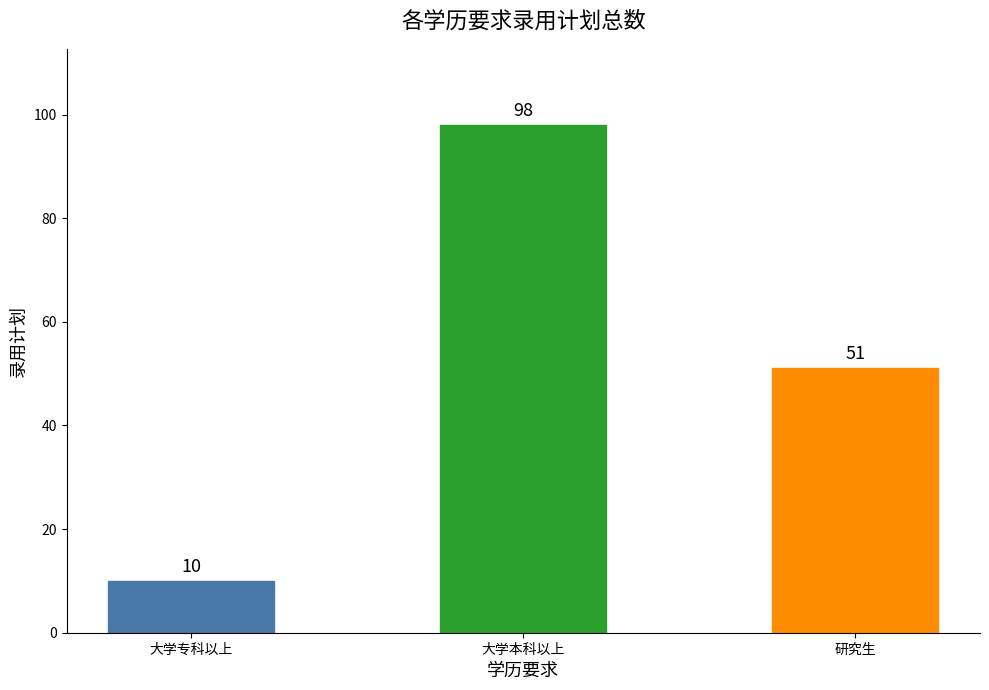

At which category does the chart reach its peak across all series?

大学本科以上